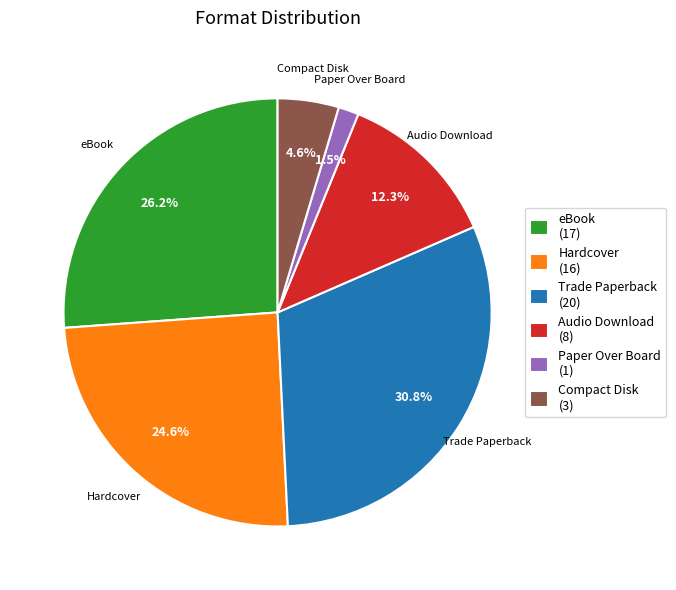

Rank the categories by value from highest to lowest.

Trade Paperback, eBook, Hardcover, Audio Download, Compact Disk, Paper Over Board